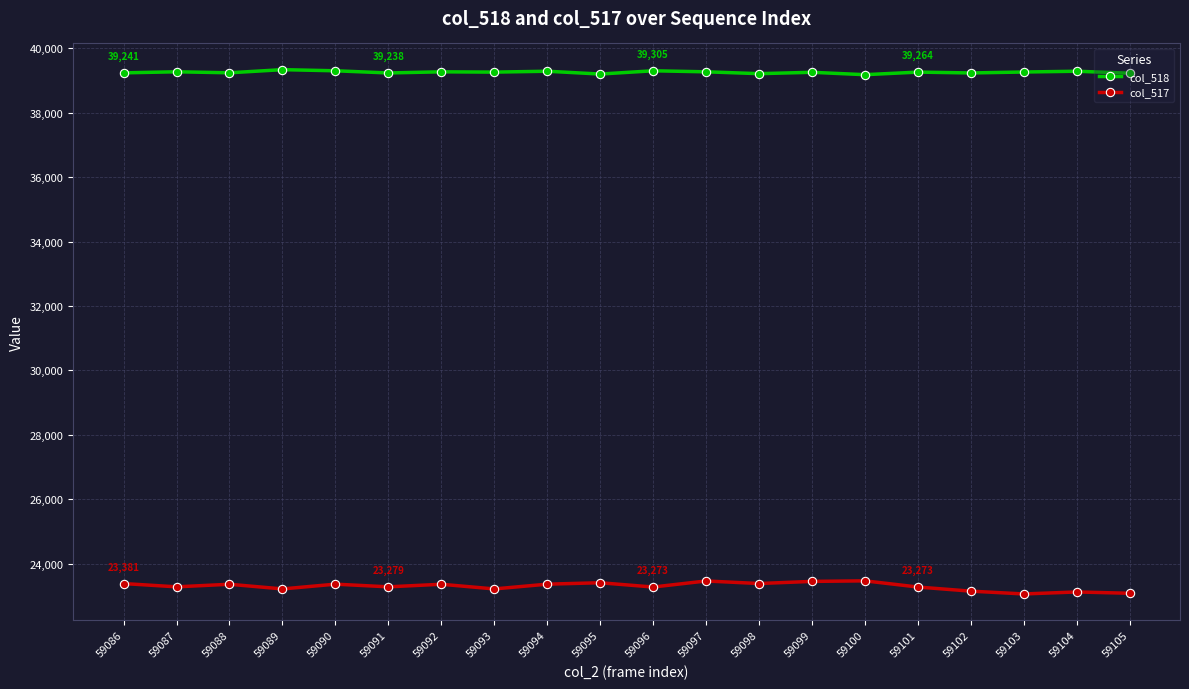

What is the spread (max minus min) of values at 59094?

15929